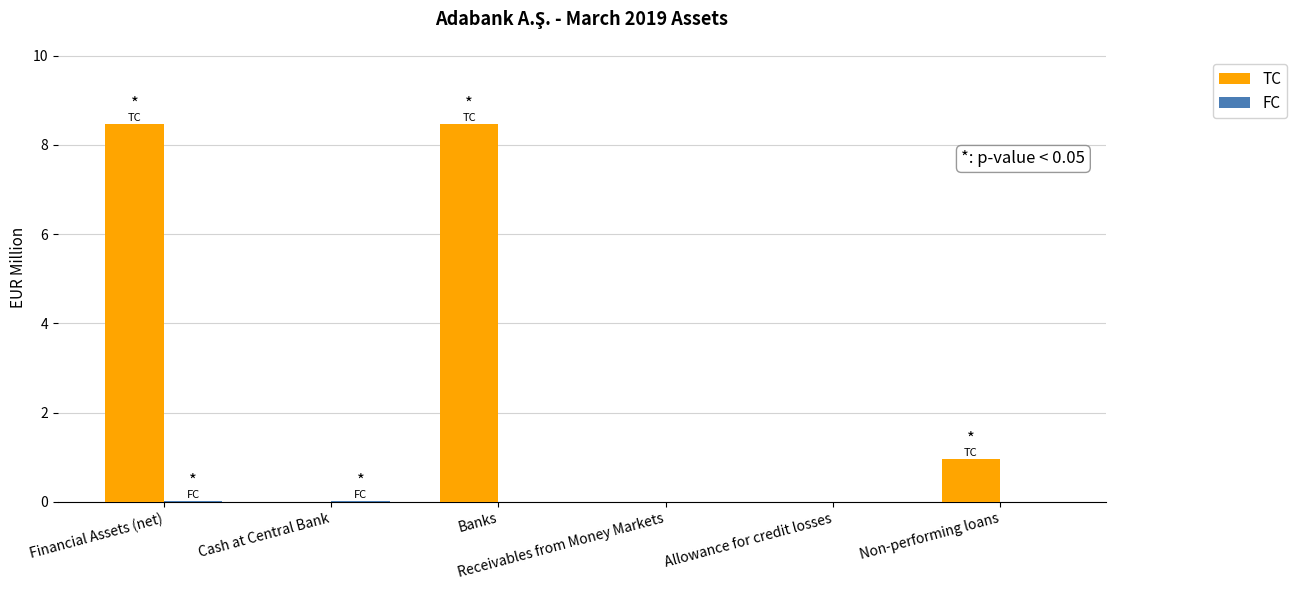

What is the sum of all TC values?

17.9